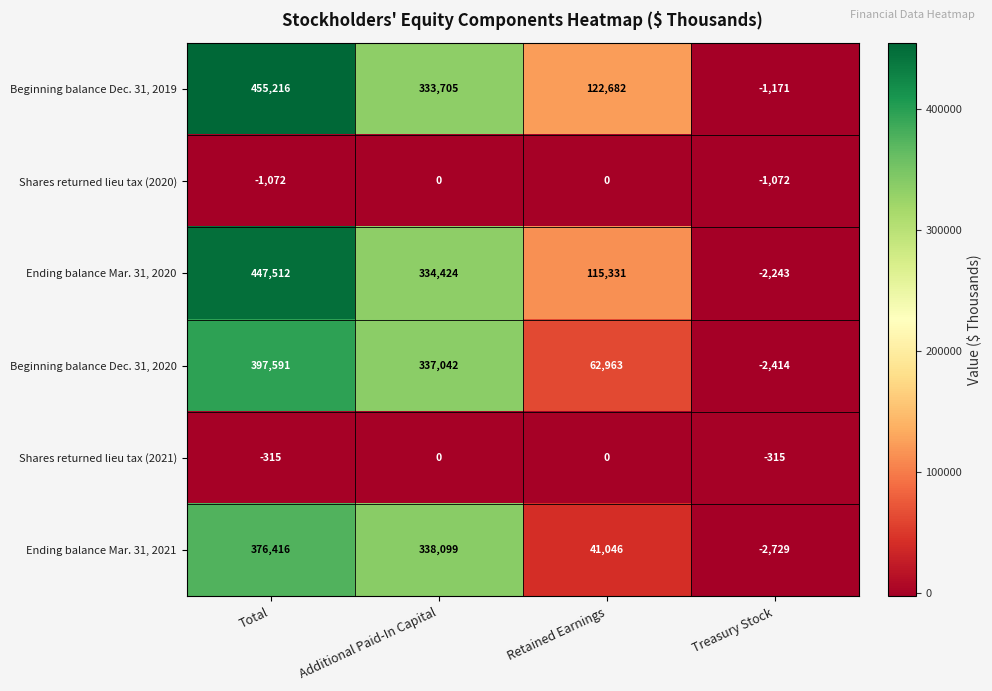

Is it true that Shares returned lieu tax (2020) equals 0 at Additional Paid-In Capital?

True